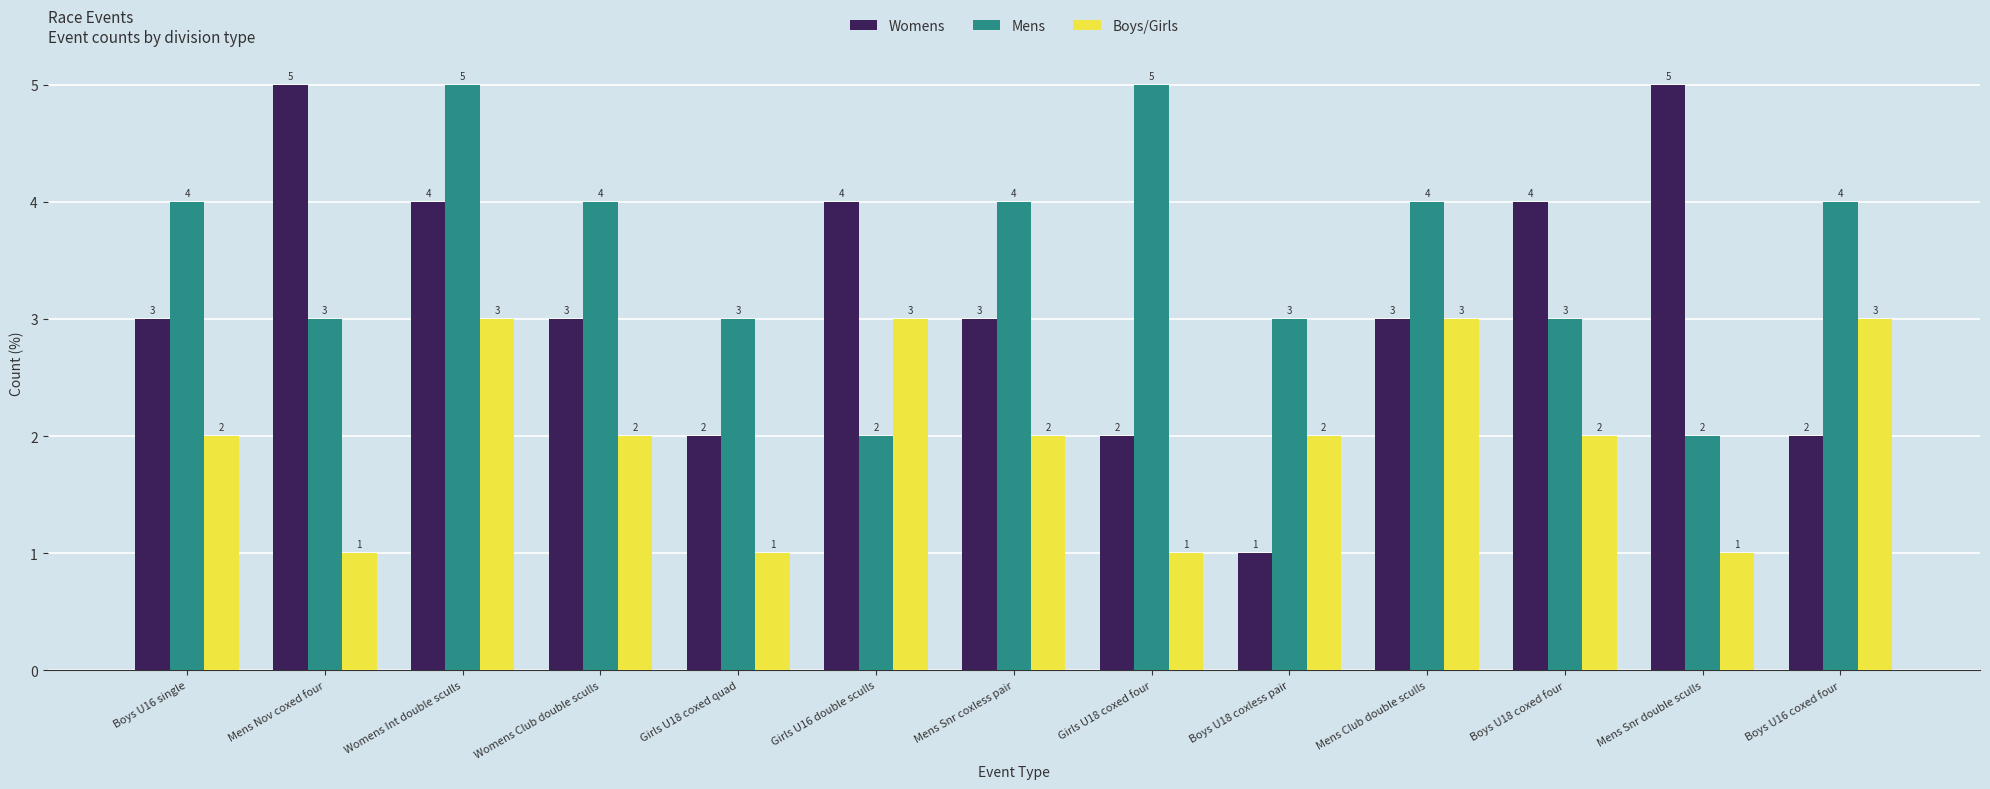

What is the difference between the maximum and minimum values in the Mens series?

3